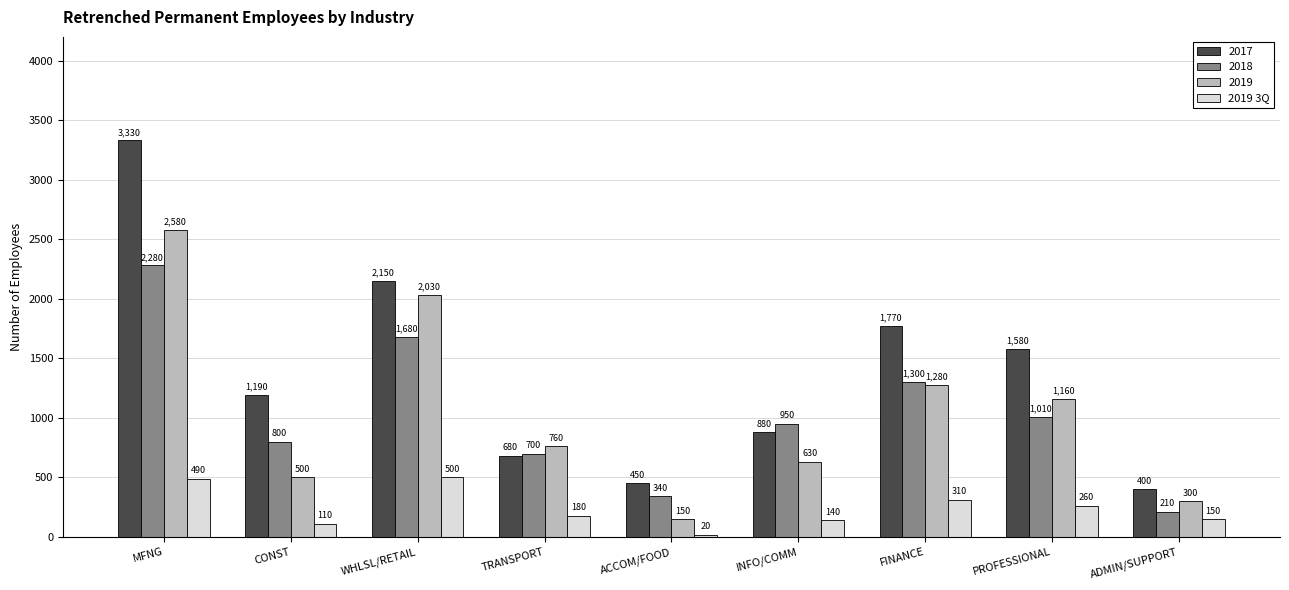

Which series changed the most between ACCOM/FOOD and PROFESSIONAL?

2017